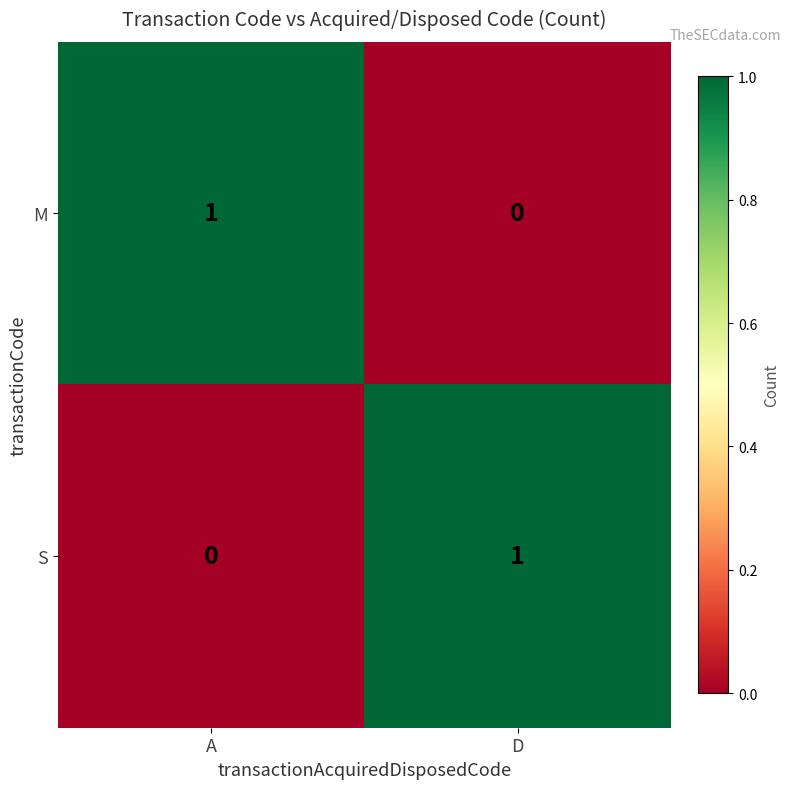

Reading left to right, what are all the values shown in this chart?

M: 1	0
S: 0	1